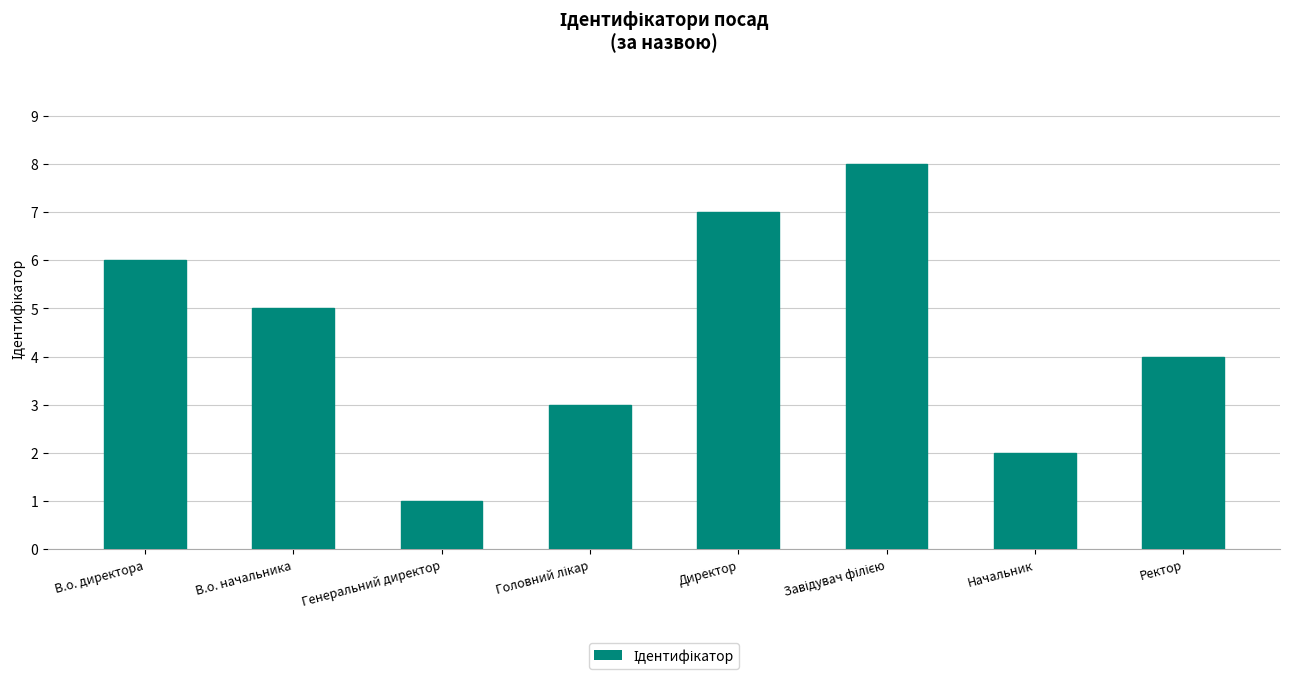

What is the approximate value at Ректор?

4